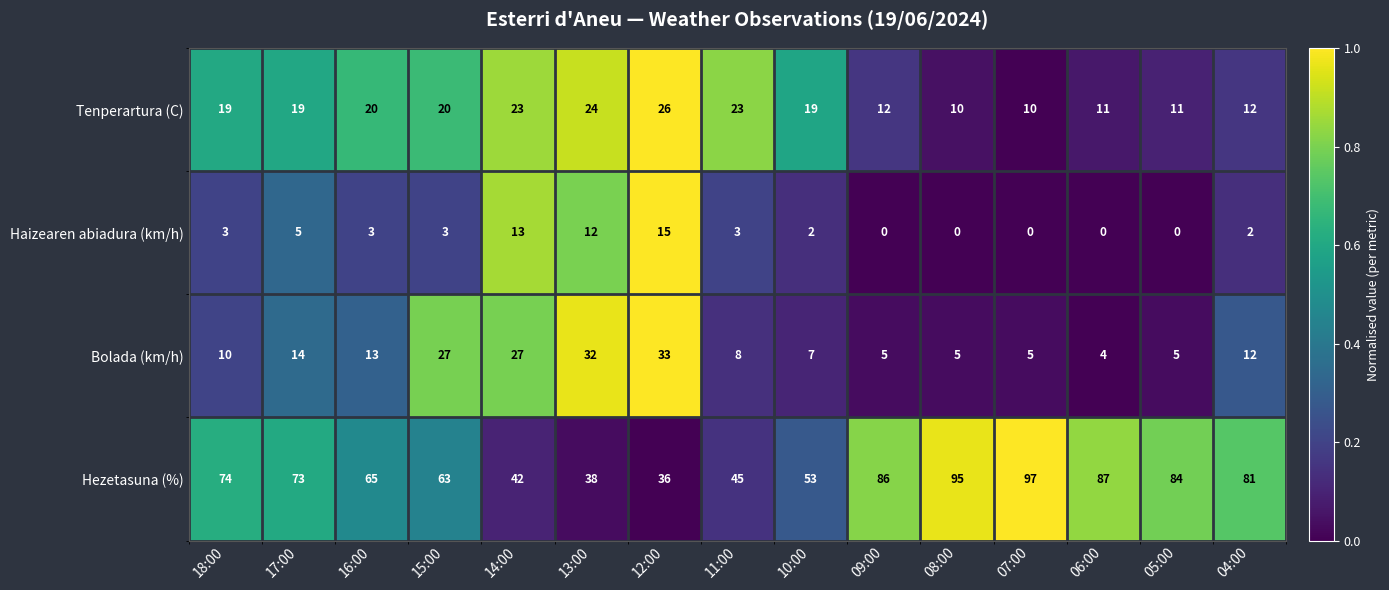

What is the average value of the Hezetasuna (%) series?

68